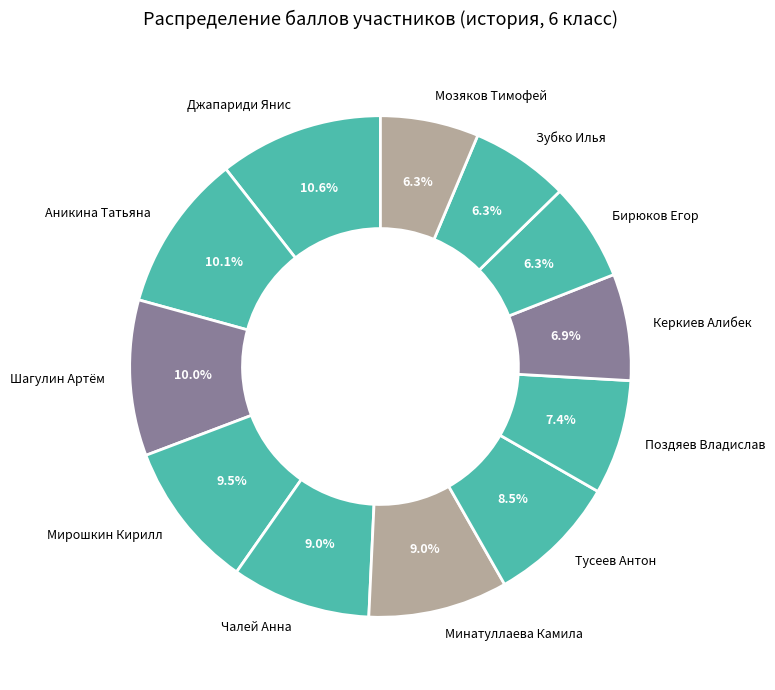

True or false: Шагулин Артём accounts for 10% of the total.

True